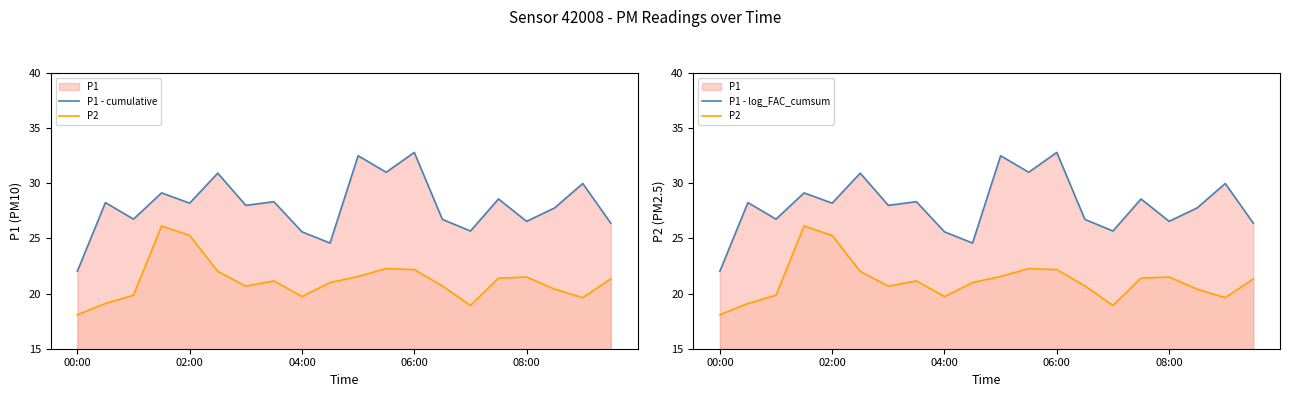

What is the difference between the P2 values at 16 and 10?

0.1